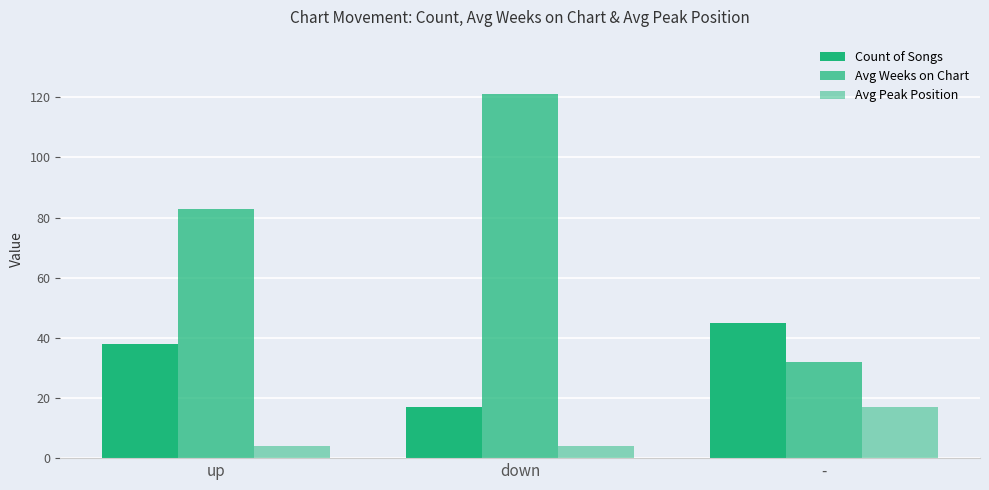

Count the number of categories in the chart.

3